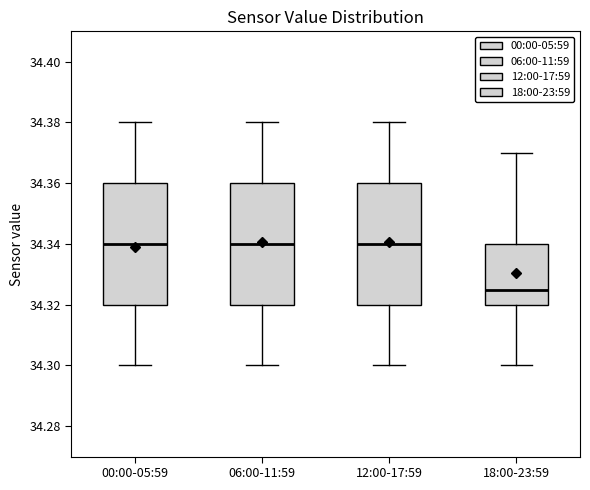

Reading left to right, transcribe this box plot: for each box, give where its median line is, the range the box spans, and where its two whiskers end, as read against the y-axis. The values are not printed on the chart, so give them approximately, as read against the axis.

00:00-05:59: median 34.340, box 34.320 to 34.360, whiskers 34.300 to 34.380
06:00-11:59: median 34.340, box 34.320 to 34.360, whiskers 34.300 to 34.380
12:00-17:59: median 34.340, box 34.320 to 34.360, whiskers 34.300 to 34.380
18:00-23:59: median 34.326, box 34.320 to 34.340, whiskers 34.300 to 34.370